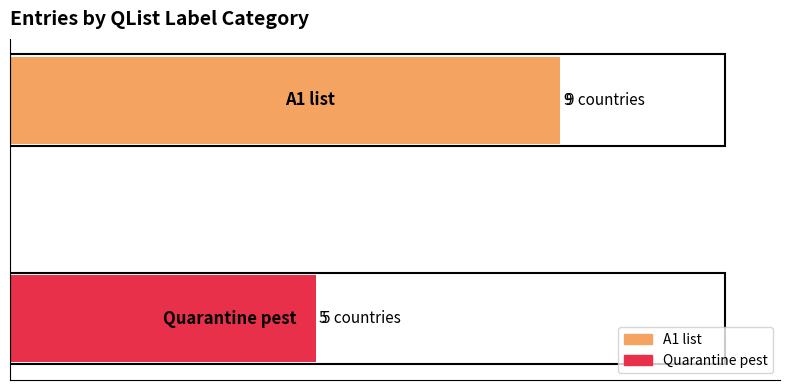

The chart shows a value of 7 at 1. True or false?

False